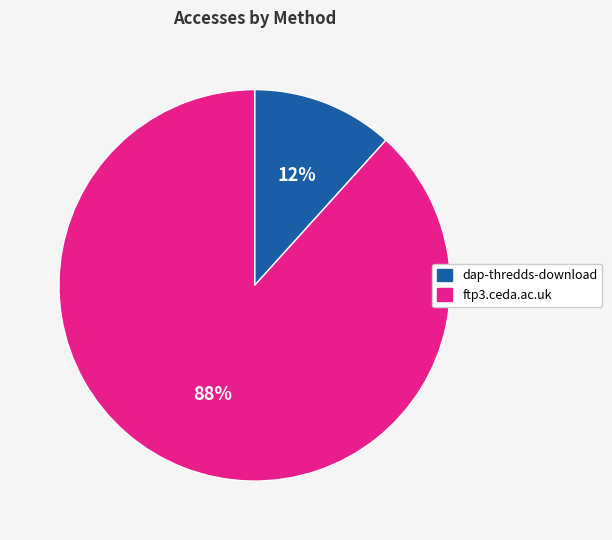

Which slice represents more than half of the pie?

ftp3.ceda.ac.uk